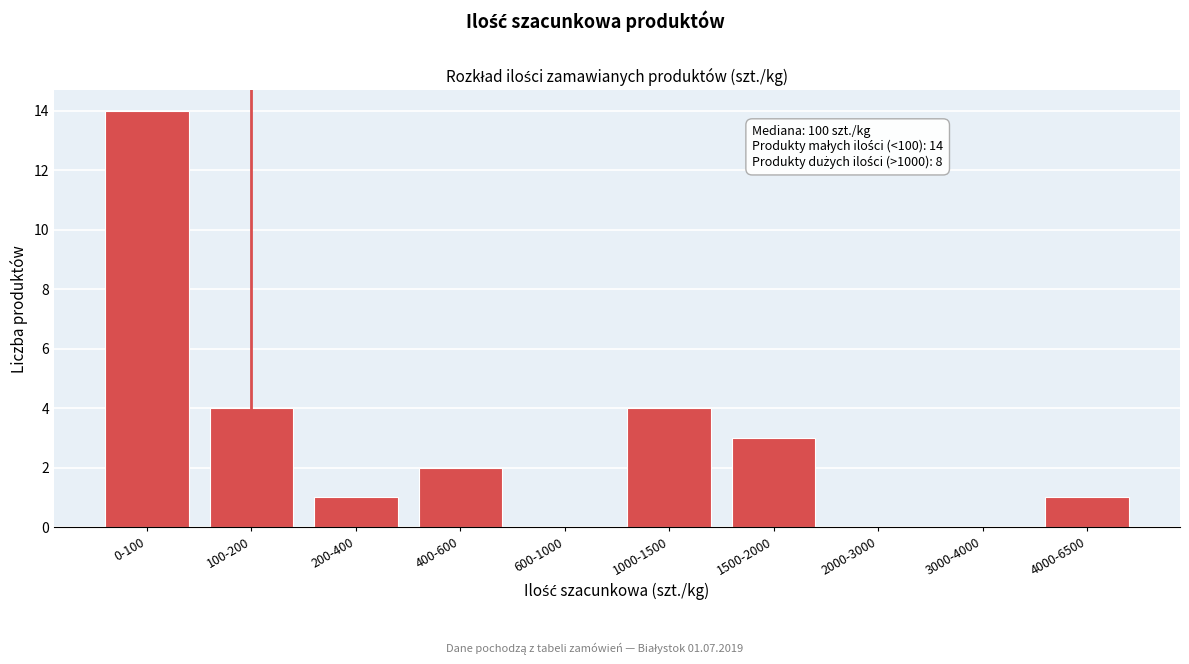

Reading left to right, what are all the values shown in this chart?

0-100=14	100-200=4	200-400=1	400-600=2	600-1000=0	1000-1500=4	1500-2000=3	2000-3000=0	3000-4000=0	4000-6500=1